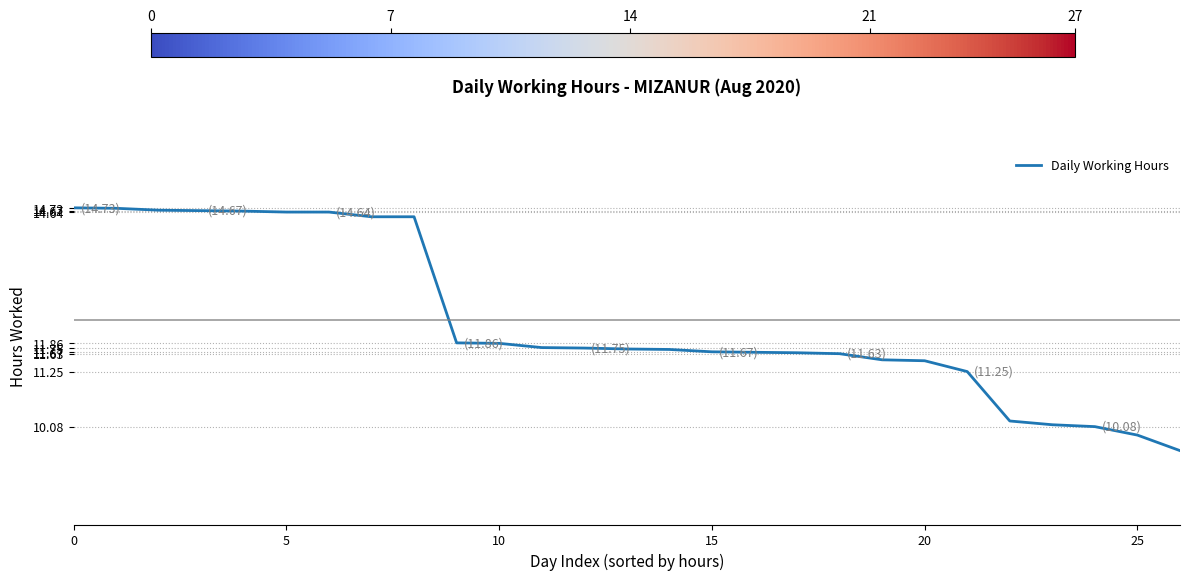

What is the smallest value displayed?

9.6